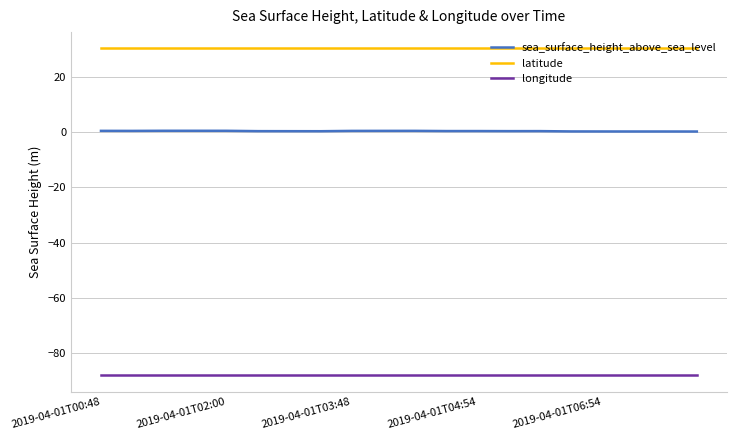

Which series has the largest total across all categories?

latitude